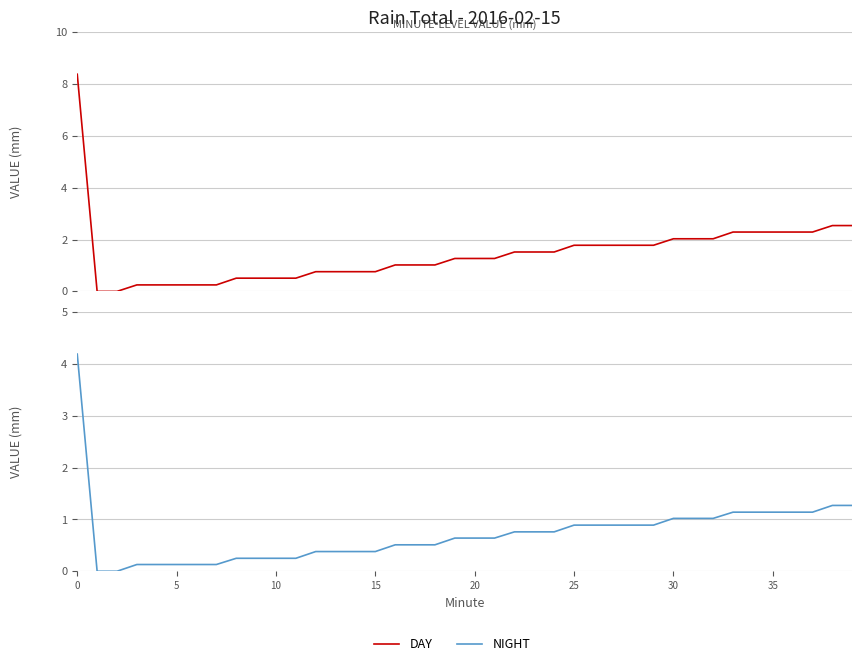

At 20, list the series in order from smallest to largest.

NIGHT, DAY